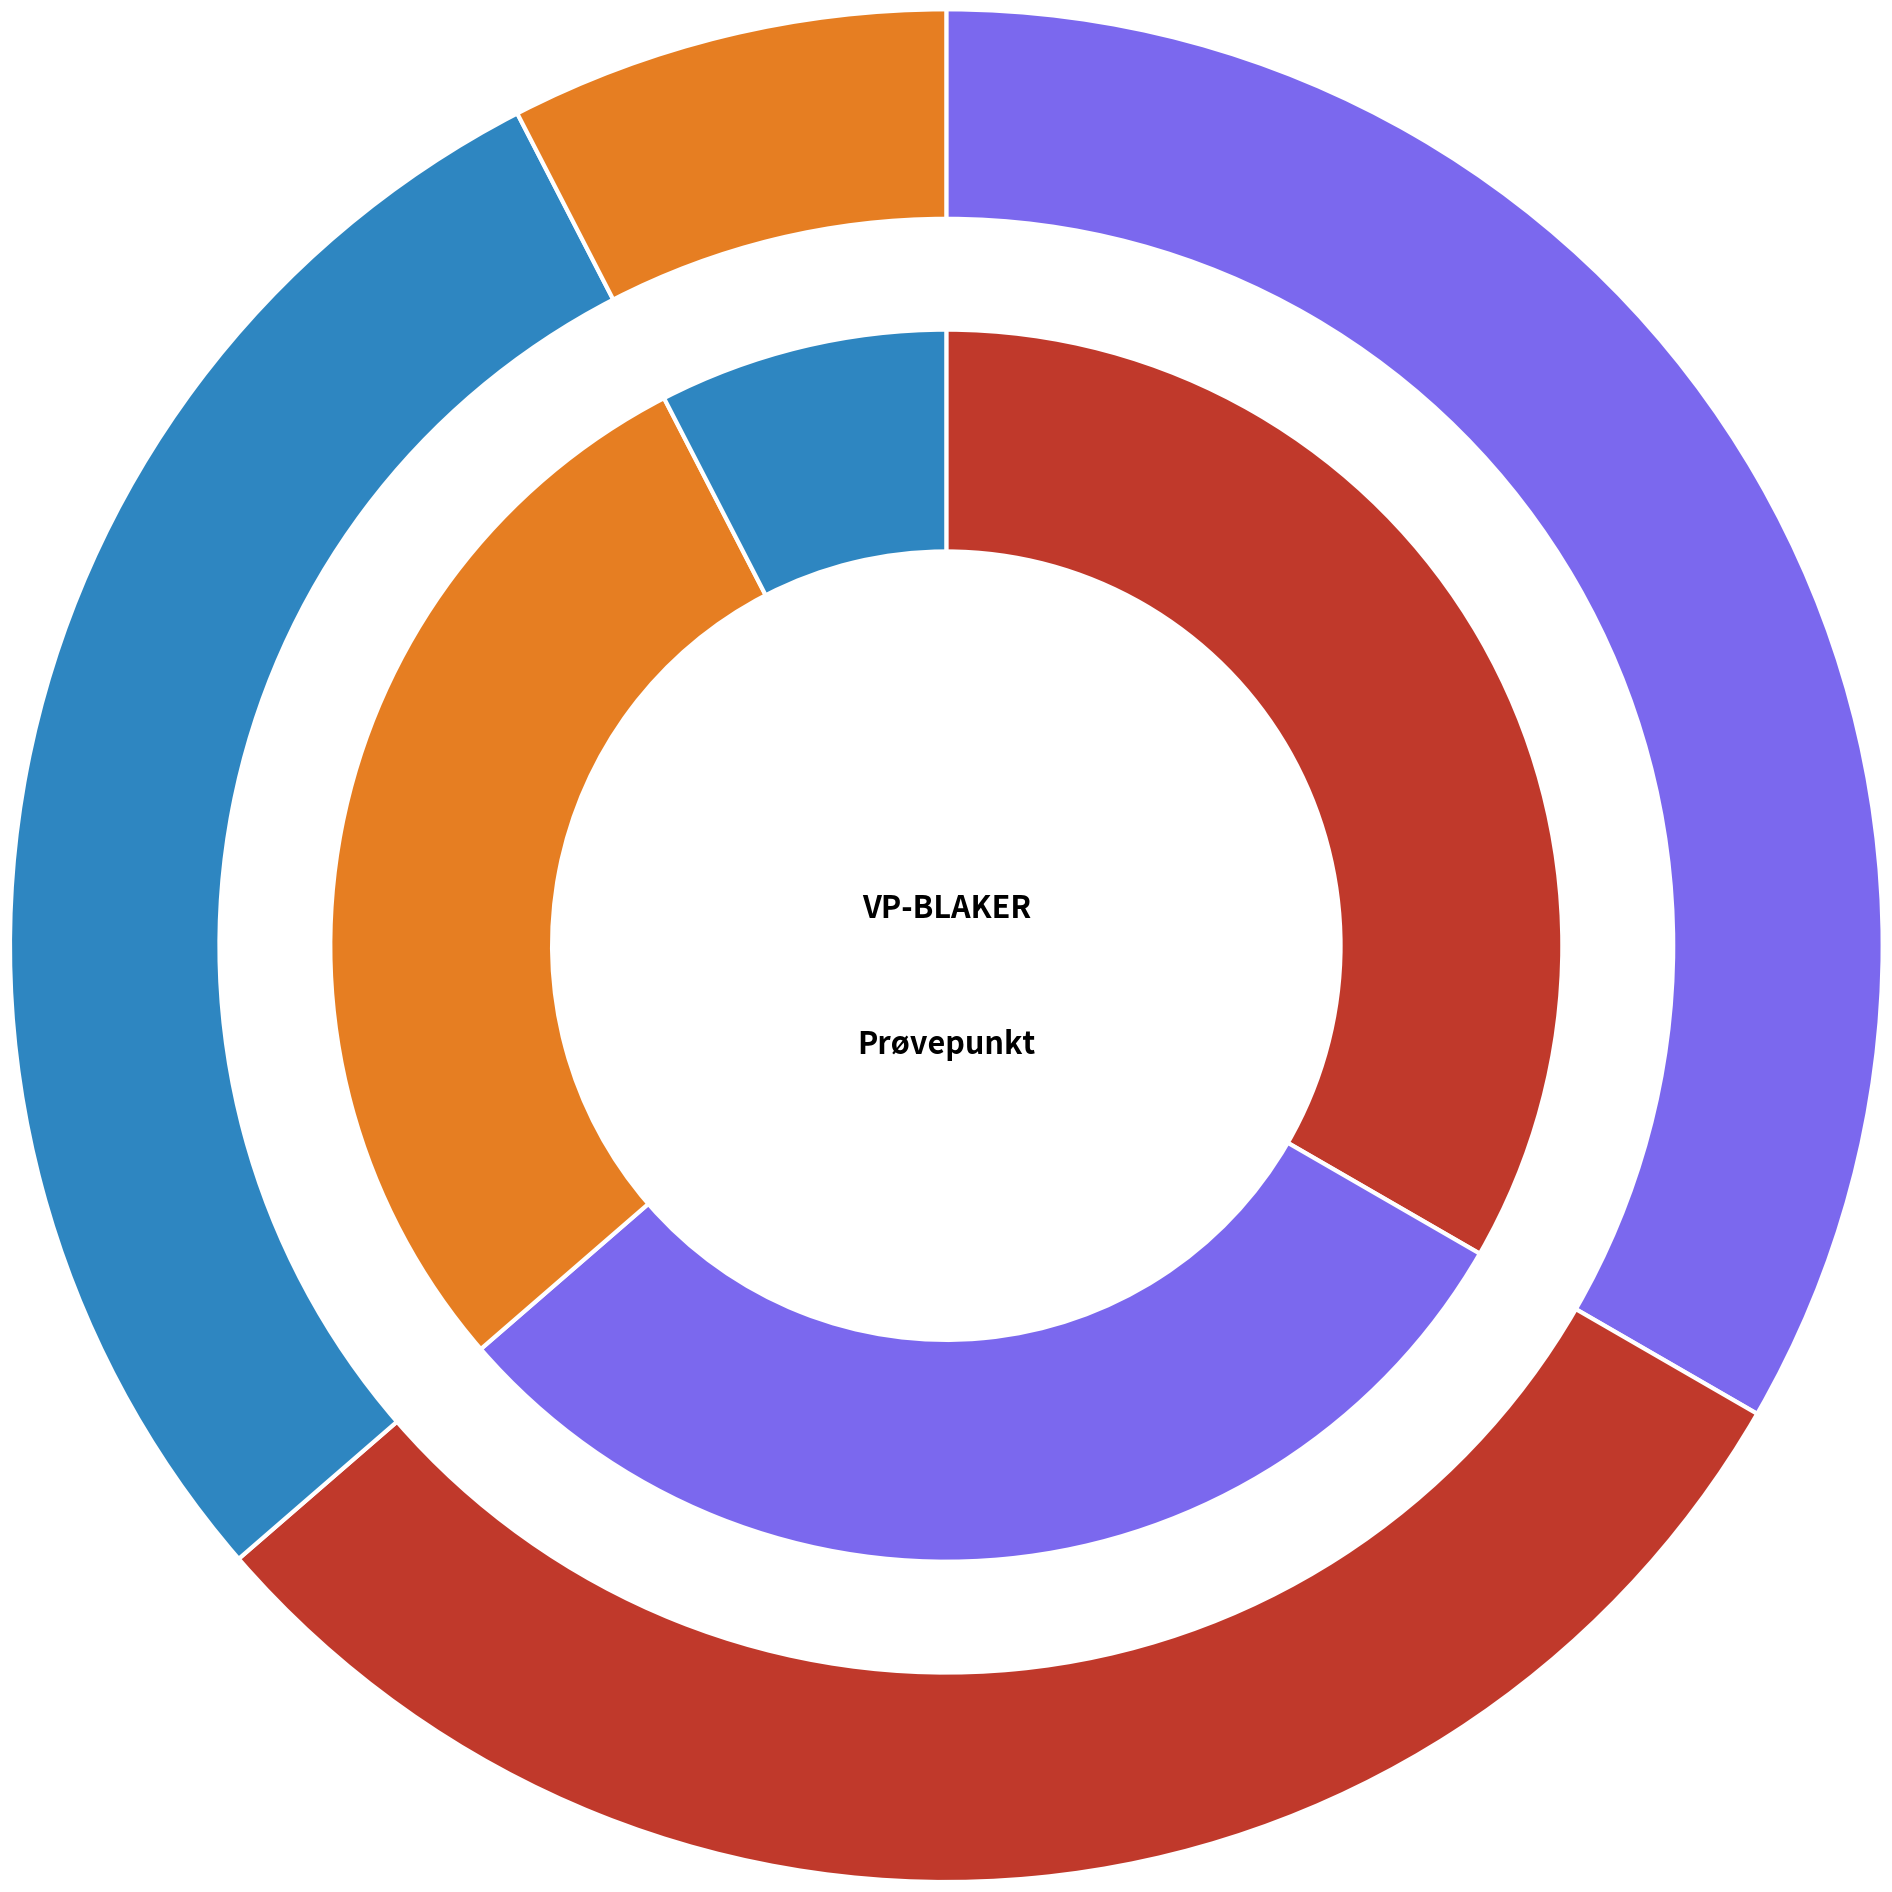

To the nearest percent, what is the difference between the BLAK-SNIPPEN and BLAK-FYNFELTET slice percentages?

2%